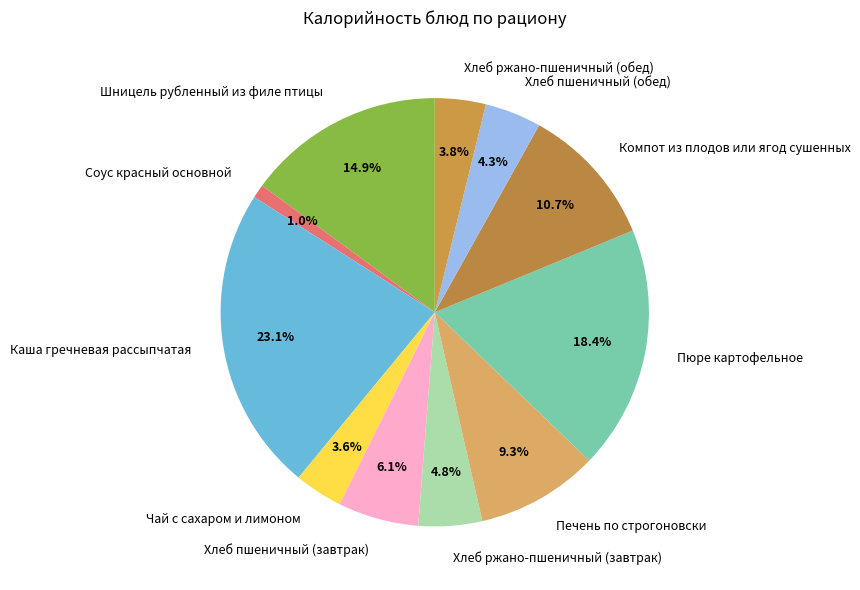

What percentage do Хлеб пшеничный (завтрак) and Компот из плодов или ягод сушенных together represent?

16.8%